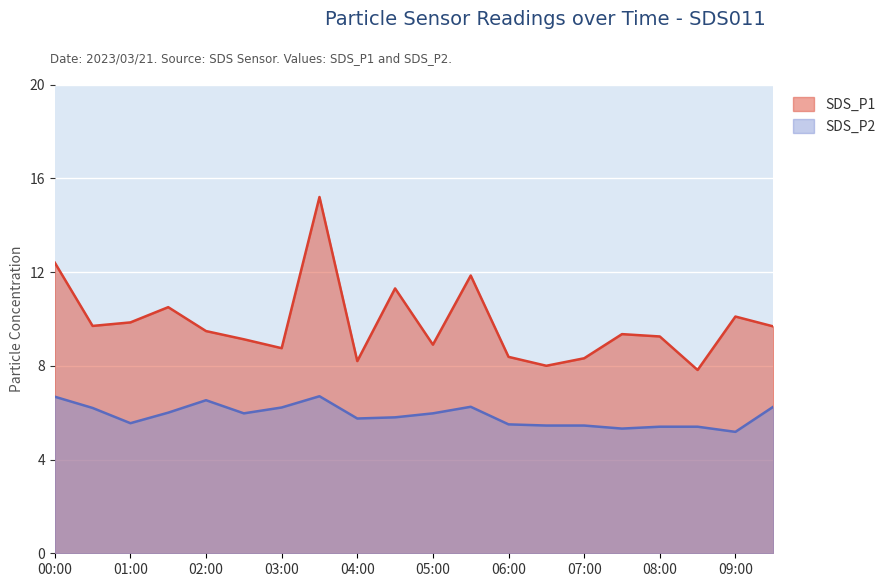

What is the label of the 15th point from the right?

02:30